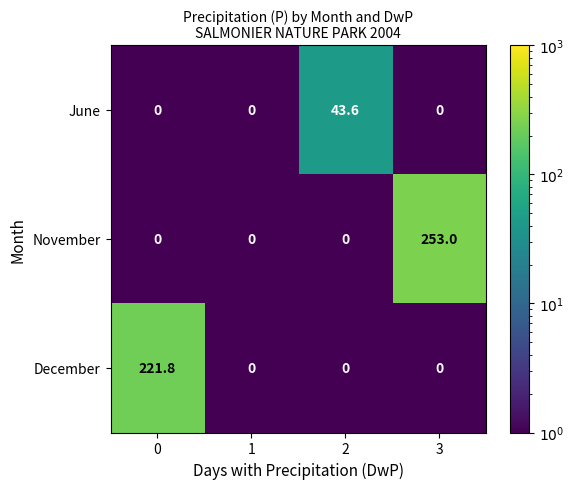

List the series in order of their peak value, highest first.

November, December, June